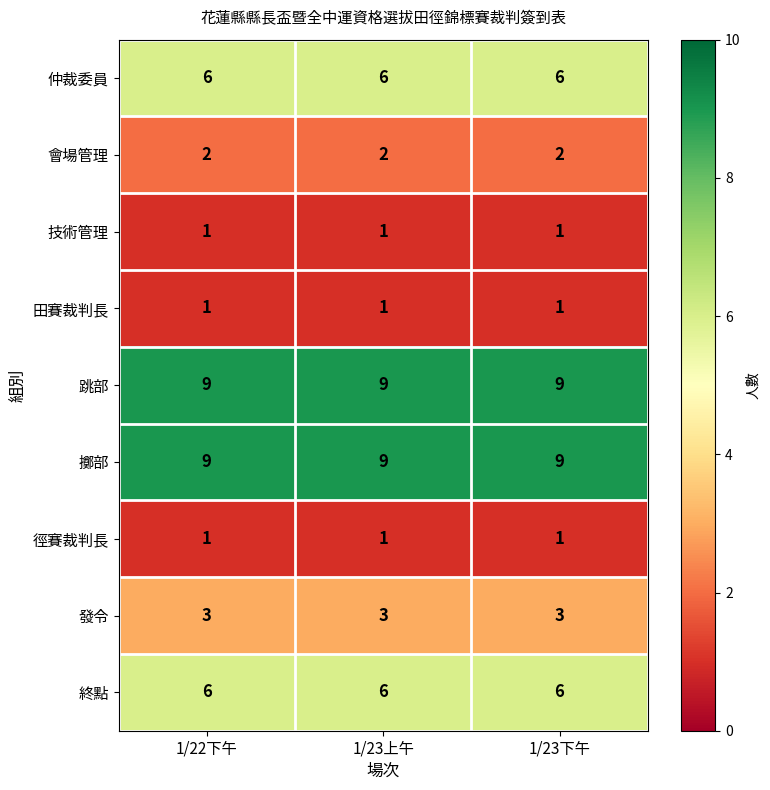

Is it true that 會場管理 equals 4 at 1/22下午?

False